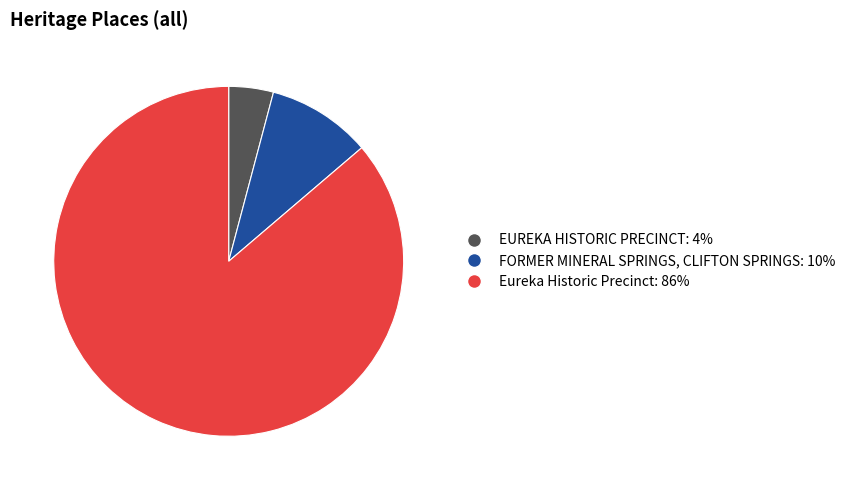

What is the ratio of the value at EUREKA HISTORIC PRECINCT to the value at FORMER MINERAL SPRINGS, CLIFTON SPRINGS?

0.4